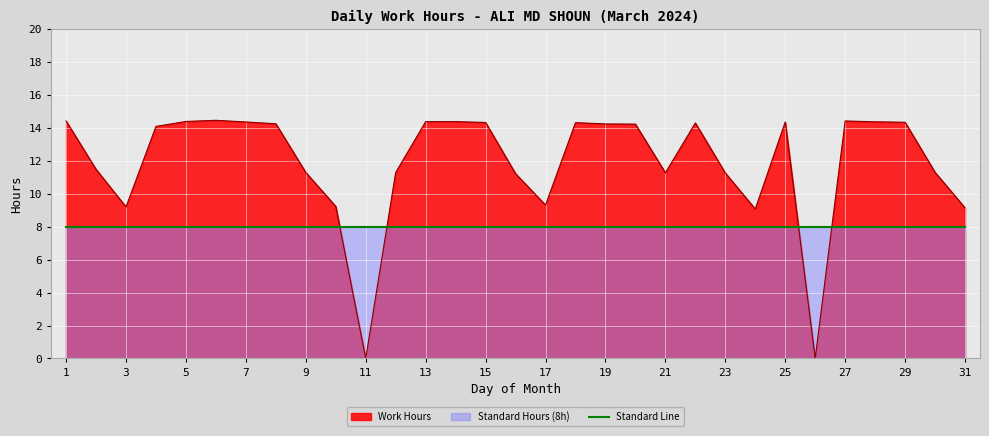

At which category does the data reach its first local valley?

3